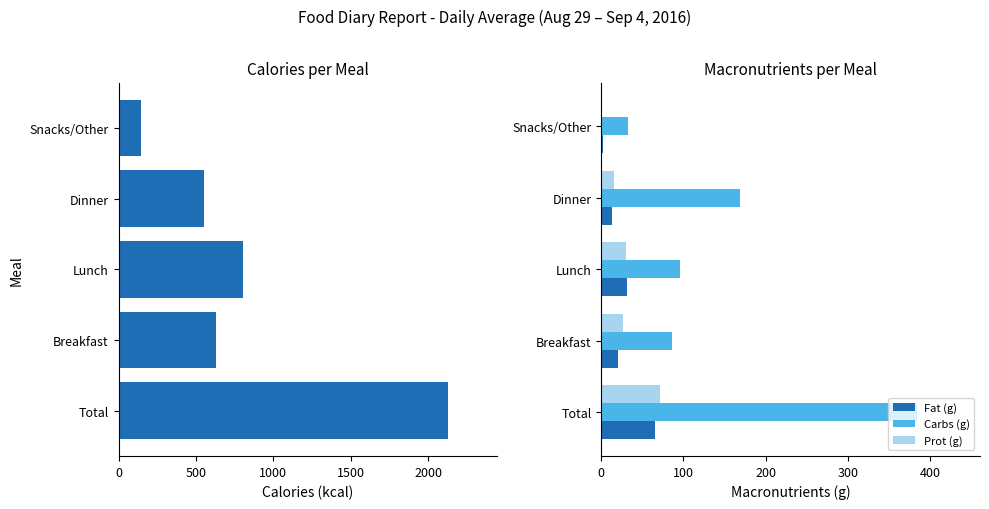

What is the value of the Prot (g) bar at the 4th from the left?

14.9